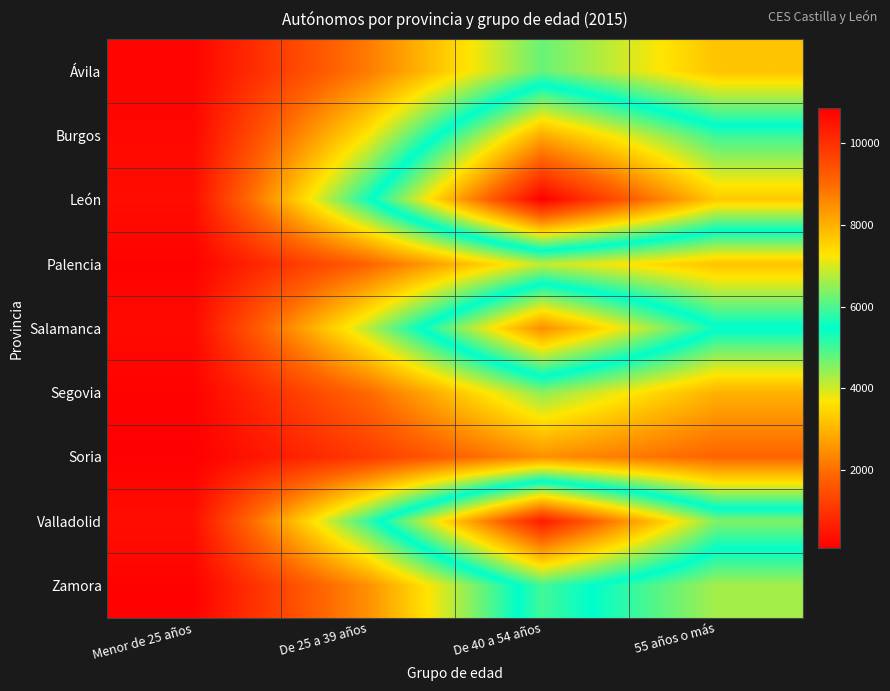

Reading left to right, list all the values displayed in this chart.

Ávila: Menor de 25 años=178	De 25 a 39 años=2184	De 40 a 54 años=4749	55 años o más=3199
Burgos: Menor de 25 años=230	De 25 a 39 años=3685	De 40 a 54 años=8081	55 años o más=5872
León: Menor de 25 años=332	De 25 a 39 años=5352	De 40 a 54 años=10855	55 años o más=7651
Palencia: Menor de 25 años=138	De 25 a 39 años=1820	De 40 a 54 años=4109	55 años o más=3192
Salamanca: Menor de 25 años=270	De 25 a 39 años=4167	De 40 a 54 años=8482	55 años o más=5558
Segovia: Menor de 25 años=144	De 25 a 39 años=1932	De 40 a 54 años=4480	55 años o más=2954
Soria: Menor de 25 años=86	De 25 a 39 años=1126	De 40 a 54 años=2485	55 años o más=1847
Valladolid: Menor de 25 años=359	De 25 a 39 años=5108	De 40 a 54 años=10368	55 años o más=6378
Zamora: Menor de 25 años=140	De 25 a 39 años=2474	De 40 a 54 años=5933	55 años o más=4321